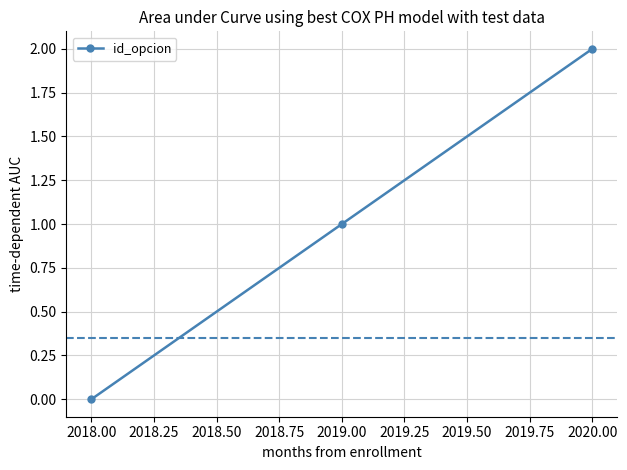

List the labels in order of value, smallest first.

2018.00, 2019.00, 2020.00